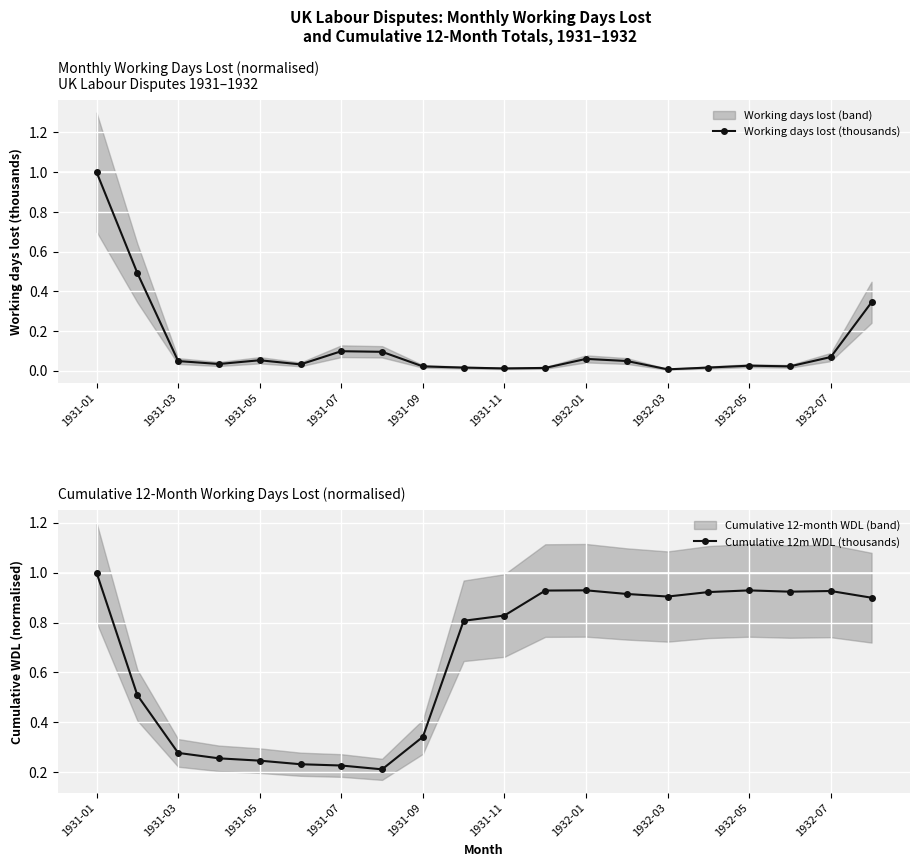

True or false: Working days lost (thousands) has more than 0 points higher than both neighbors.

True